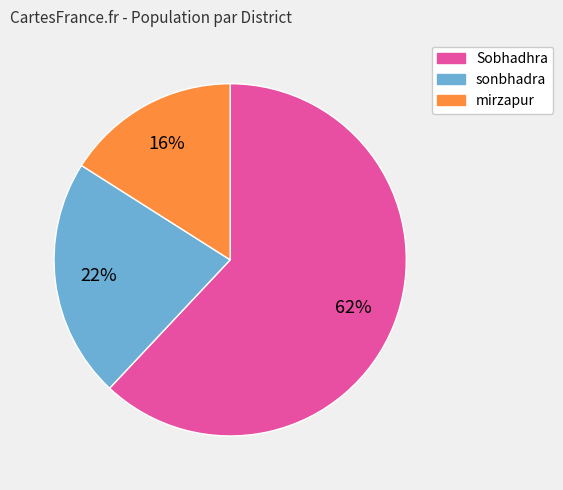

Is it true that mirzapur is 30% of the pie?

False